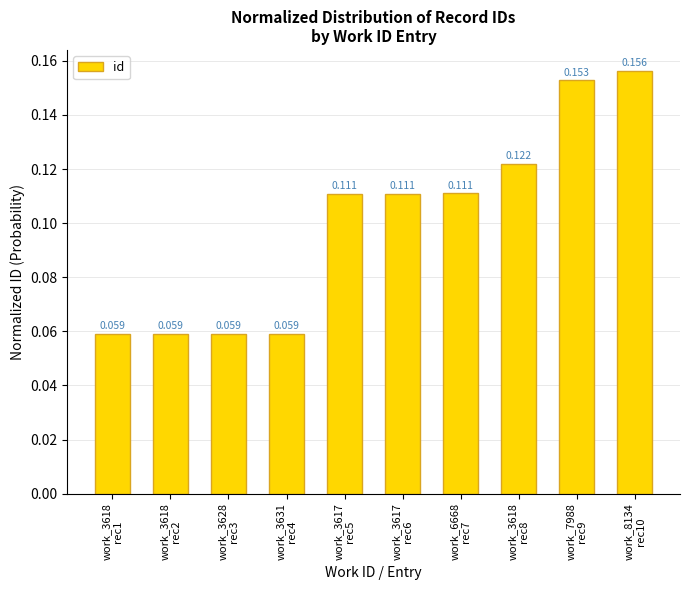

Which label corresponds to the smallest value in the chart?

work_3618
rec1